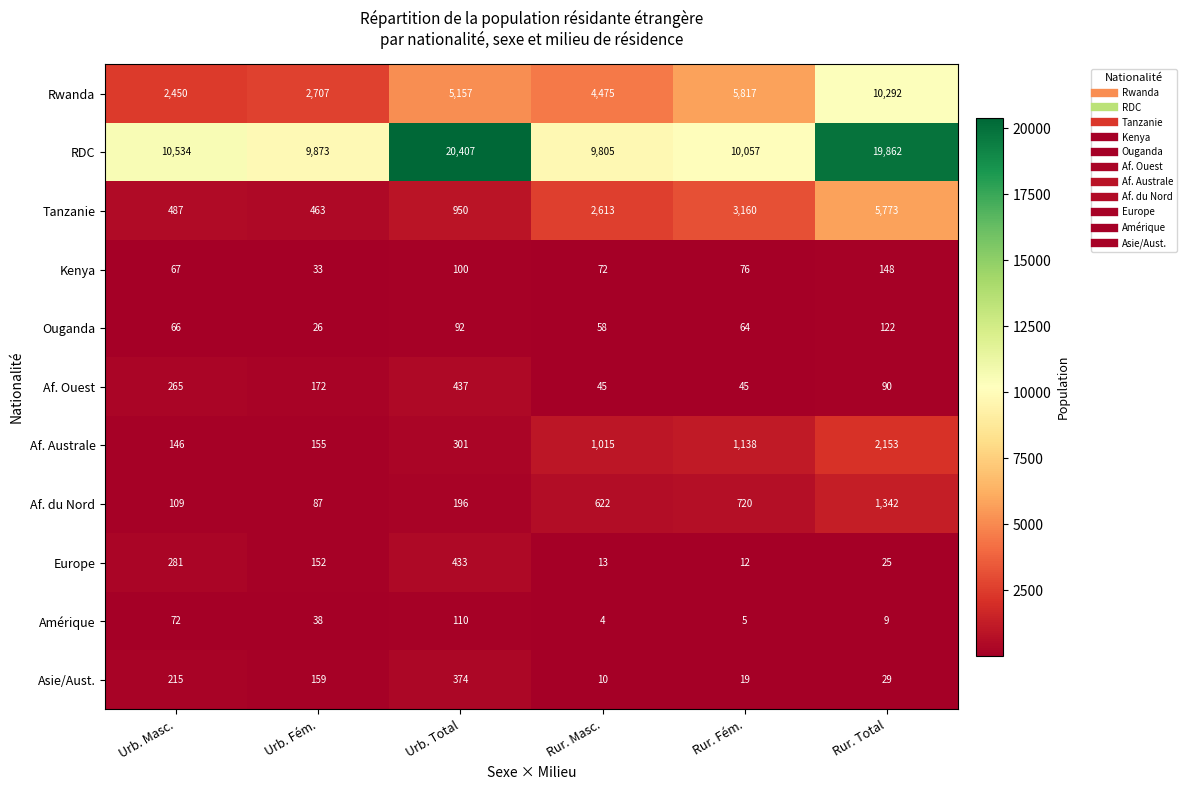

Which category has the lowest value in the Amérique series?

Rur. Masc.